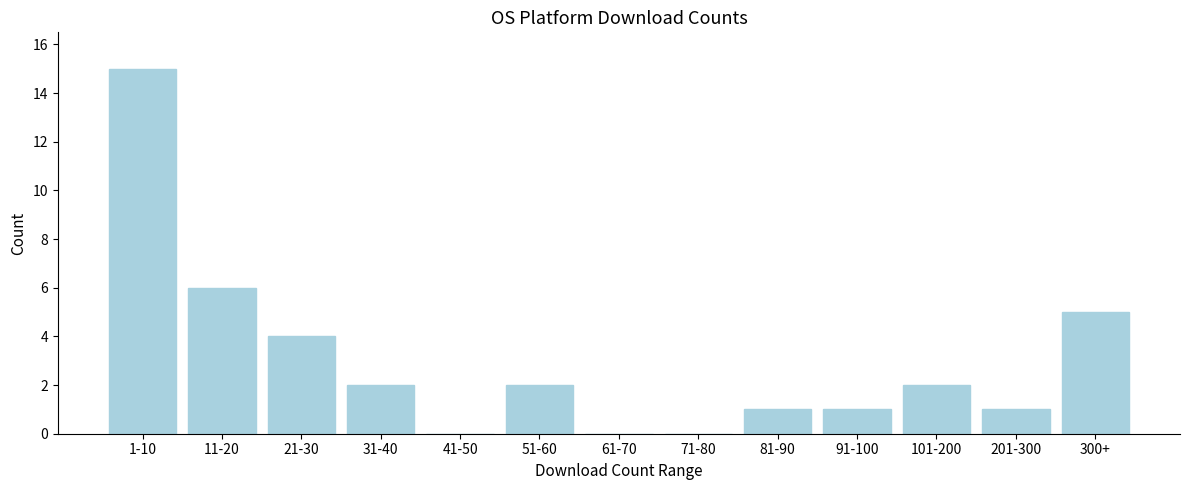

Reading left to right, extract all data points from this chart.

1-10=15	11-20=6	21-30=4	31-40=2	41-50=0	51-60=2	61-70=0	71-80=0	81-90=1	91-100=1	101-200=2	201-300=1	300+=5